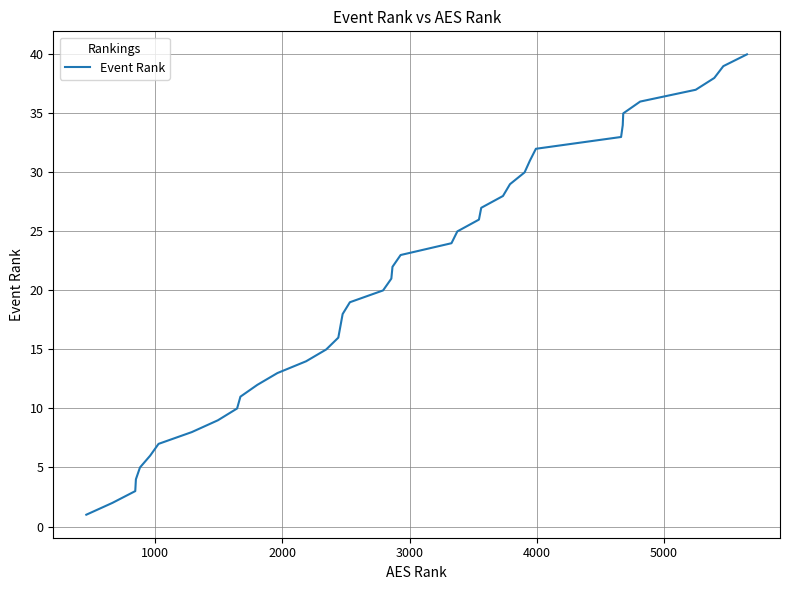

What is the difference between the maximum and minimum values?

39